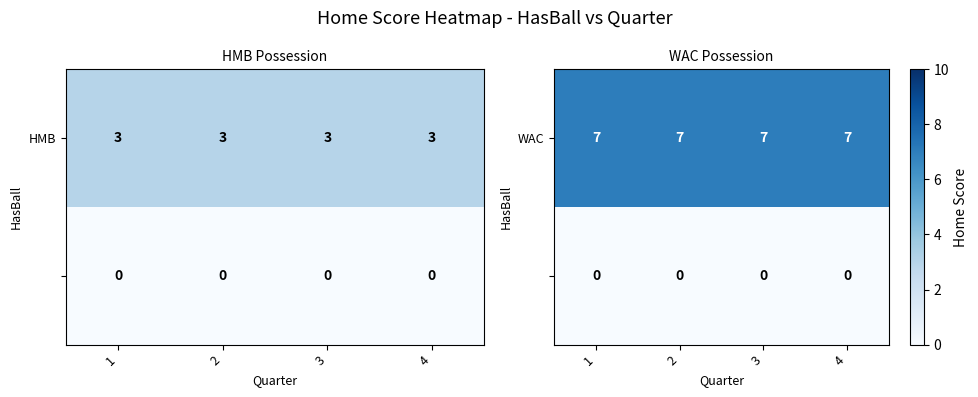

Which series has the largest total across all categories?

WAC